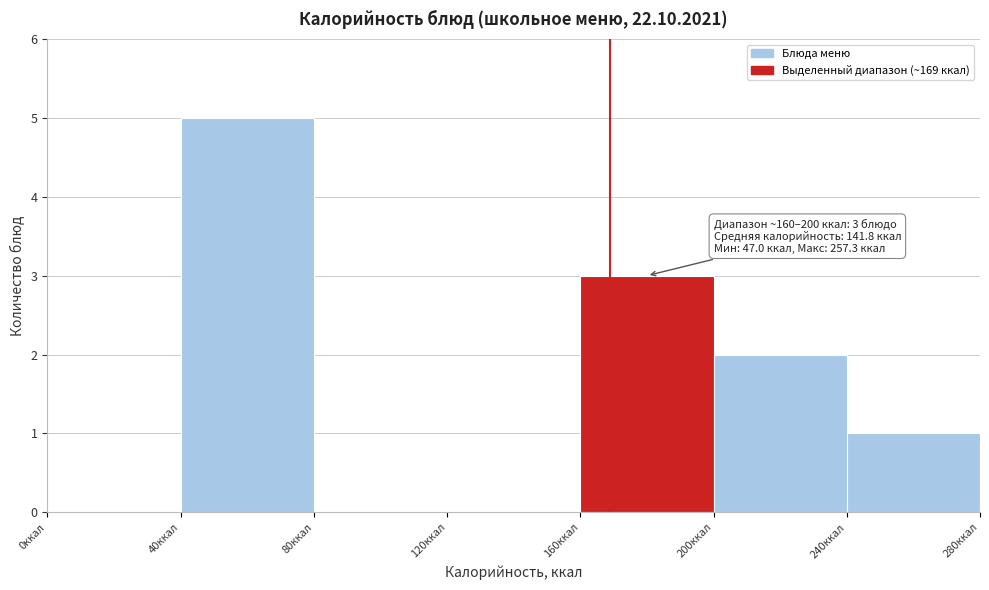

Over which range of the x-axis is the bar tallest?

40 to 80